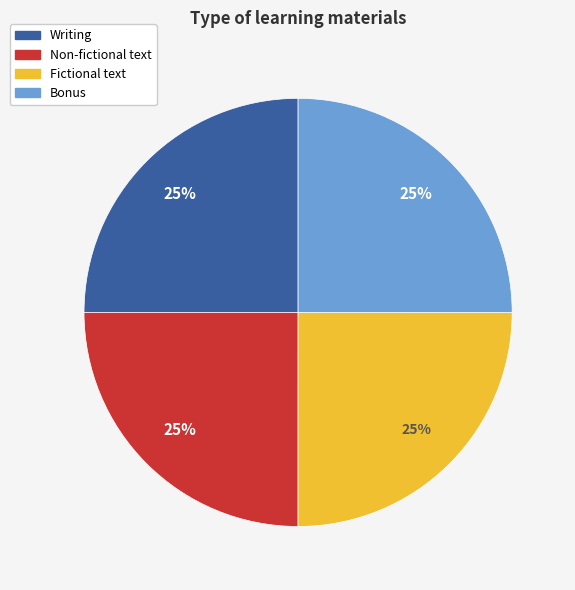

To the nearest percent, what is the combined percentage of Non-fictional text and Bonus?

50%